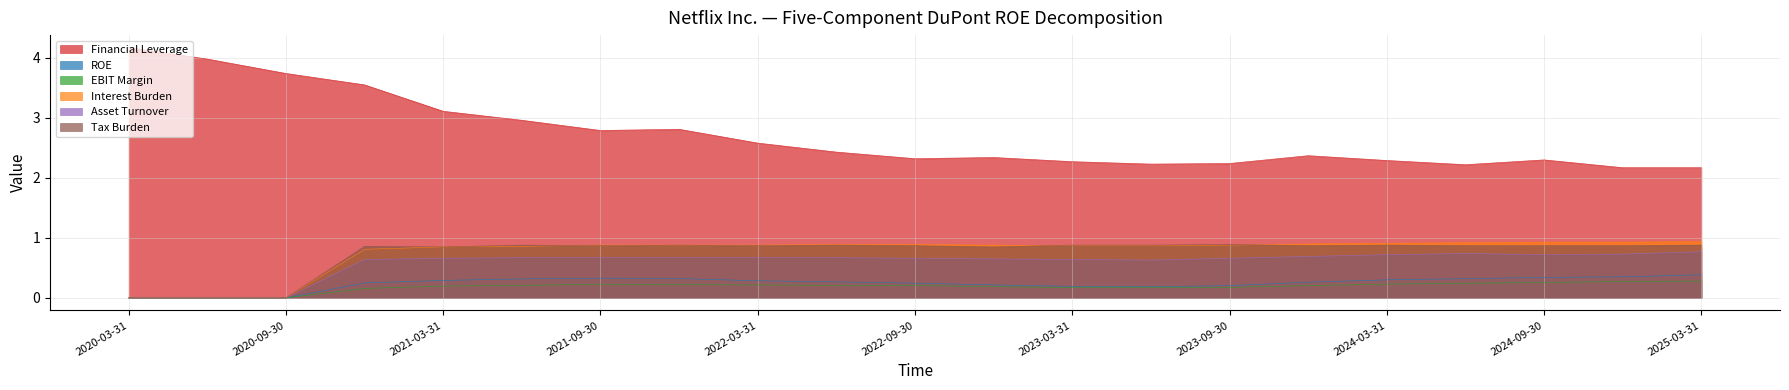

At how many categories does at least one series exceed 3?

5